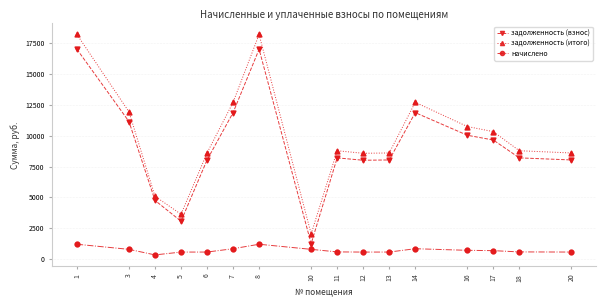

Is the value of начислено at 8 greater than the value of задолженность (итого) at 18?

No